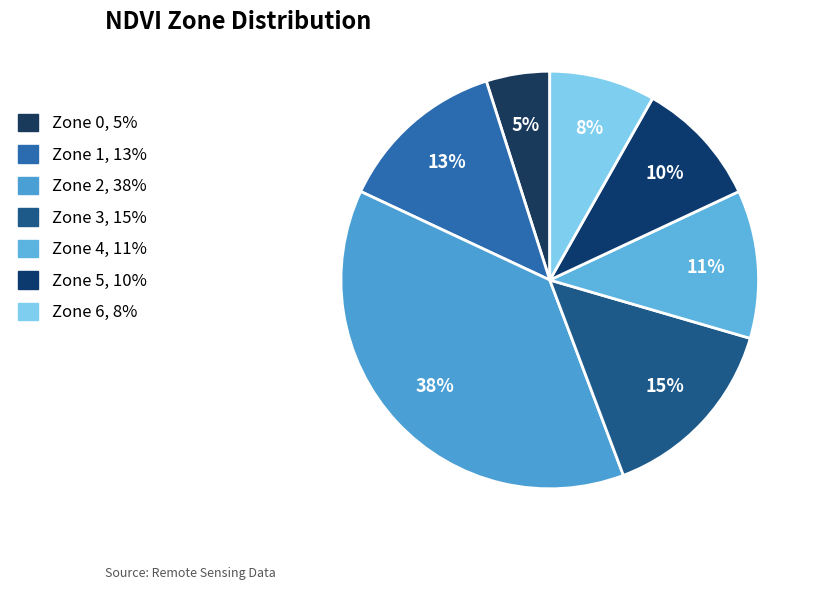

How much of the chart is everything except Zone 2?

62.3%